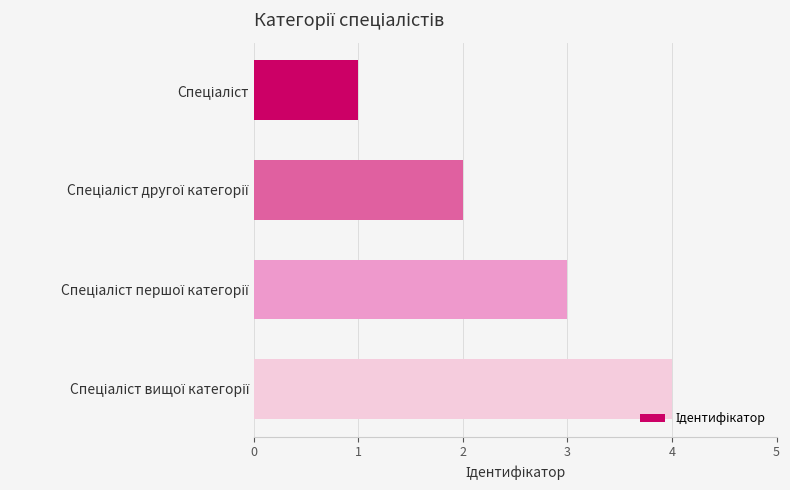

What is the difference between the maximum and minimum values?

3